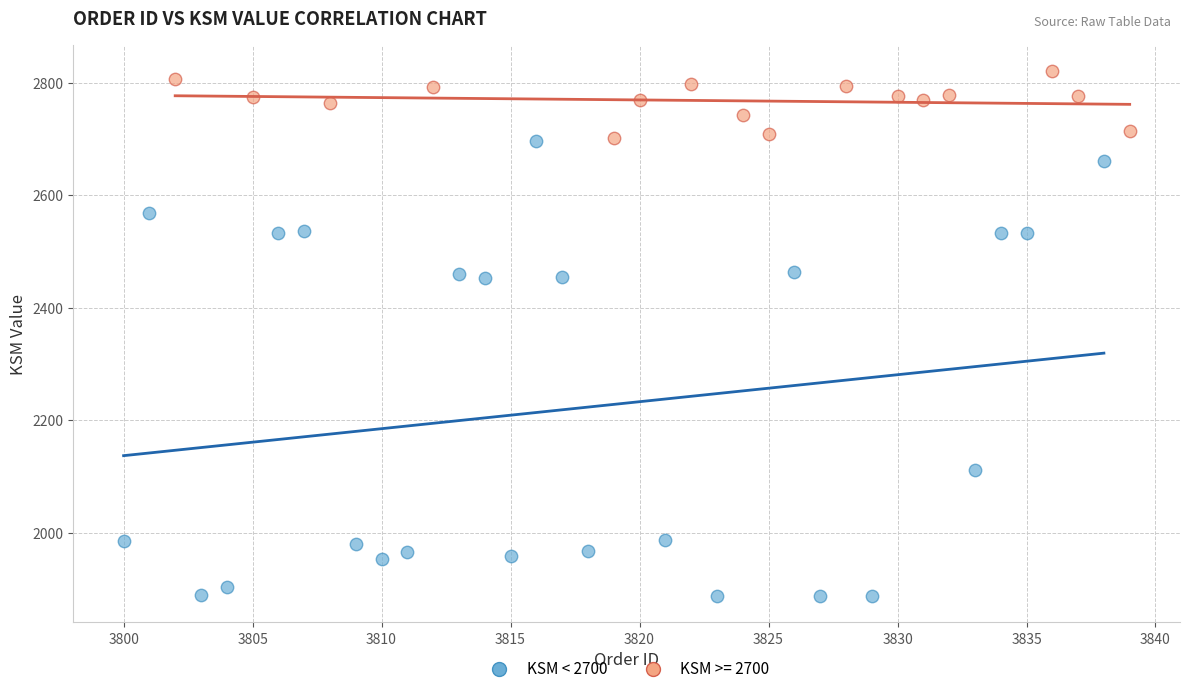

Which series reaches the maximum Y coordinate?

KSM >= 2700